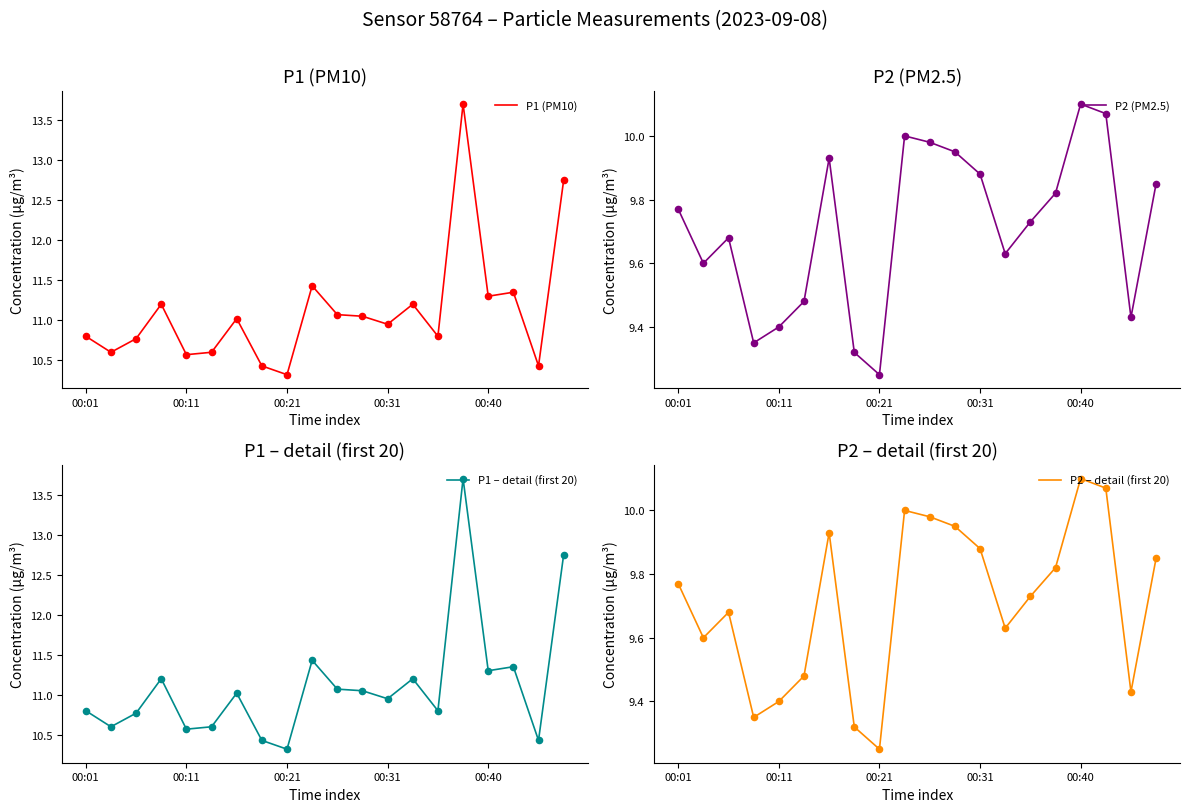

What are all the series names shown in the legend?

P1 (PM10), P2 (PM2.5), P1 – detail (first 20), P2 – detail (first 20)